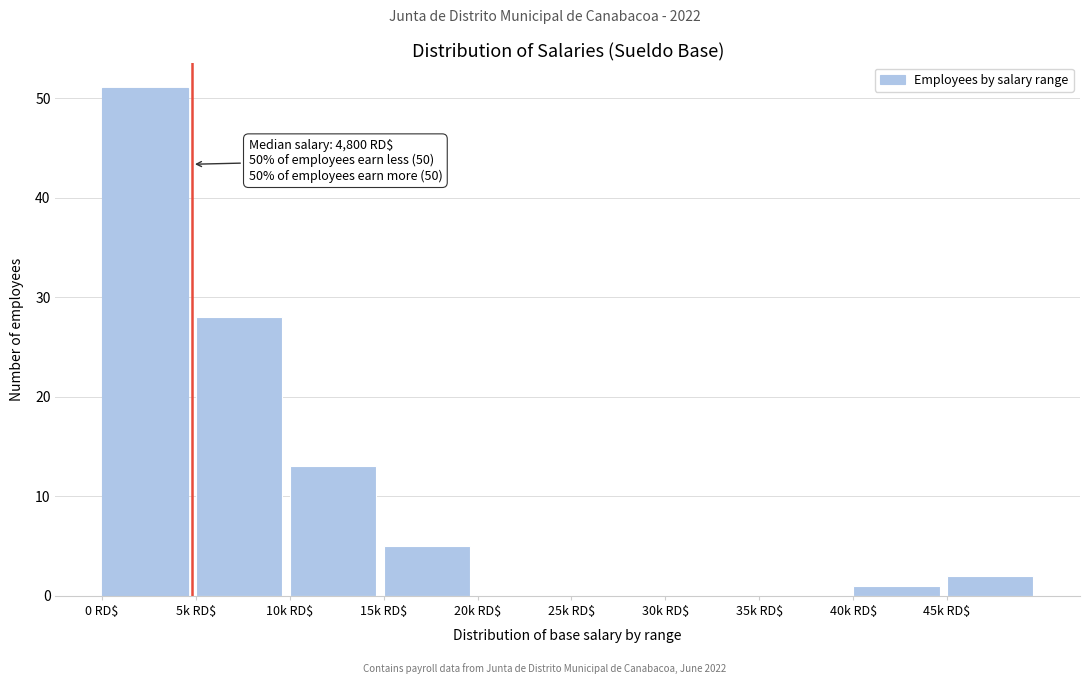

What is the maximum value shown in the chart?

51